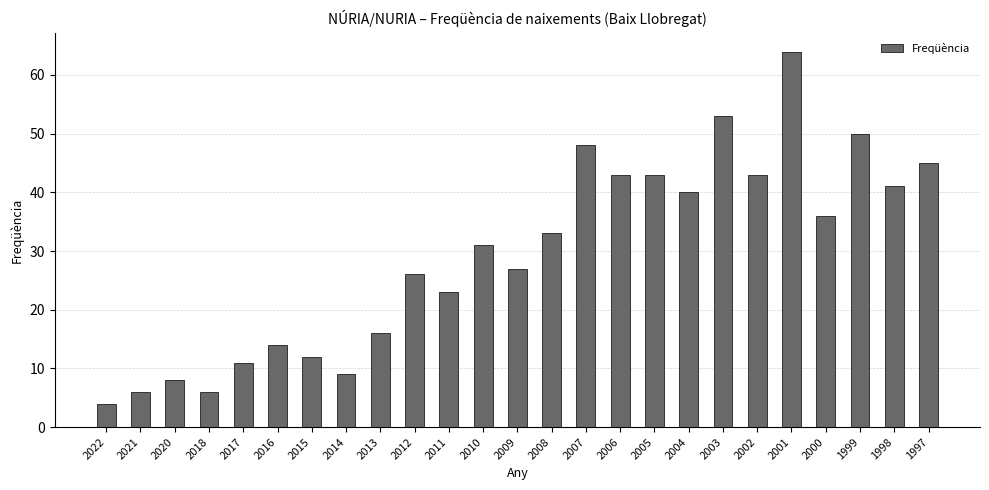

What is the minimum value shown in the chart?

4